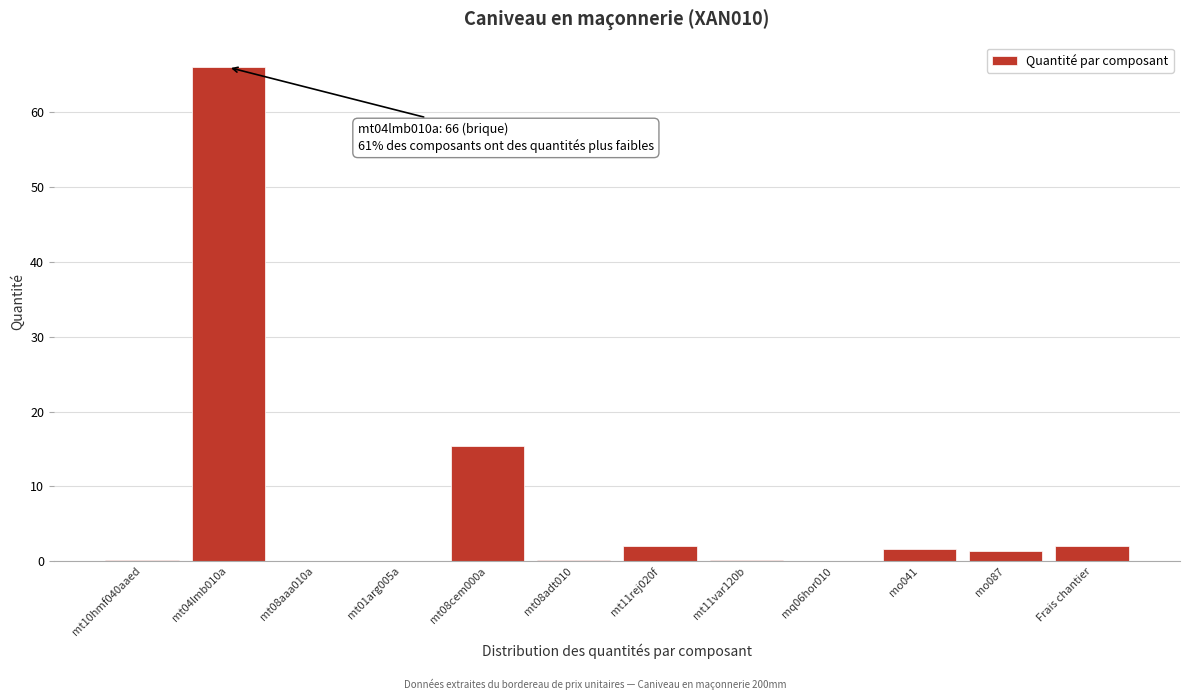

What is the sum of all values?

89.0